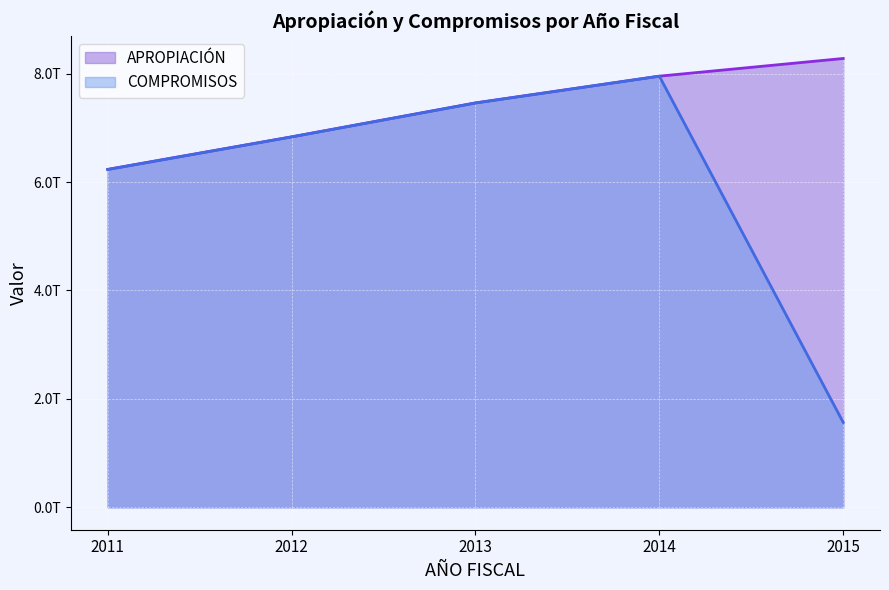

At which category does the chart reach its peak across all series?

2015